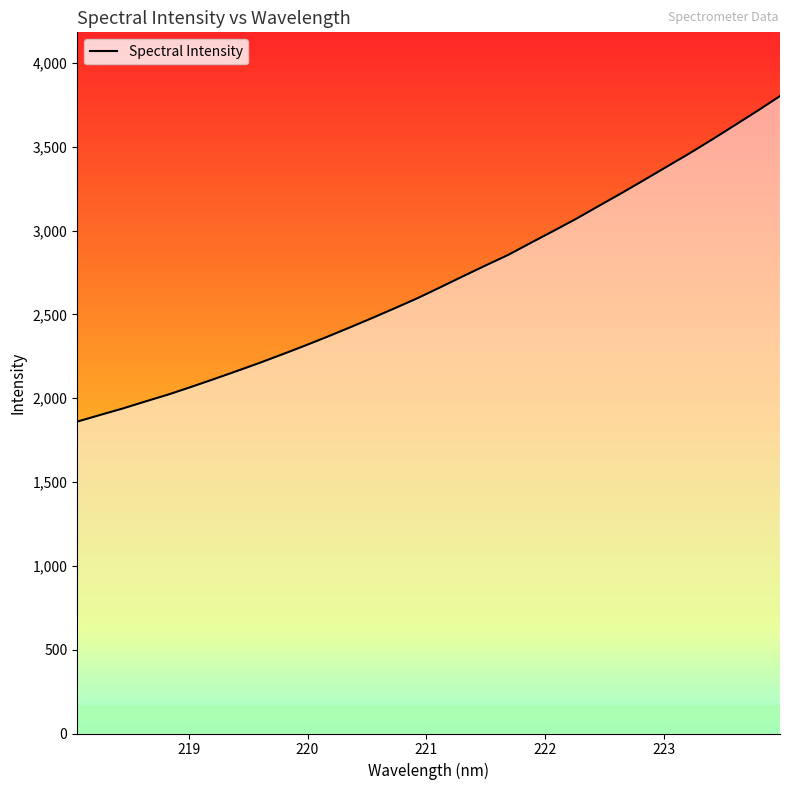

What is the difference between the maximum and minimum values?

1942.3